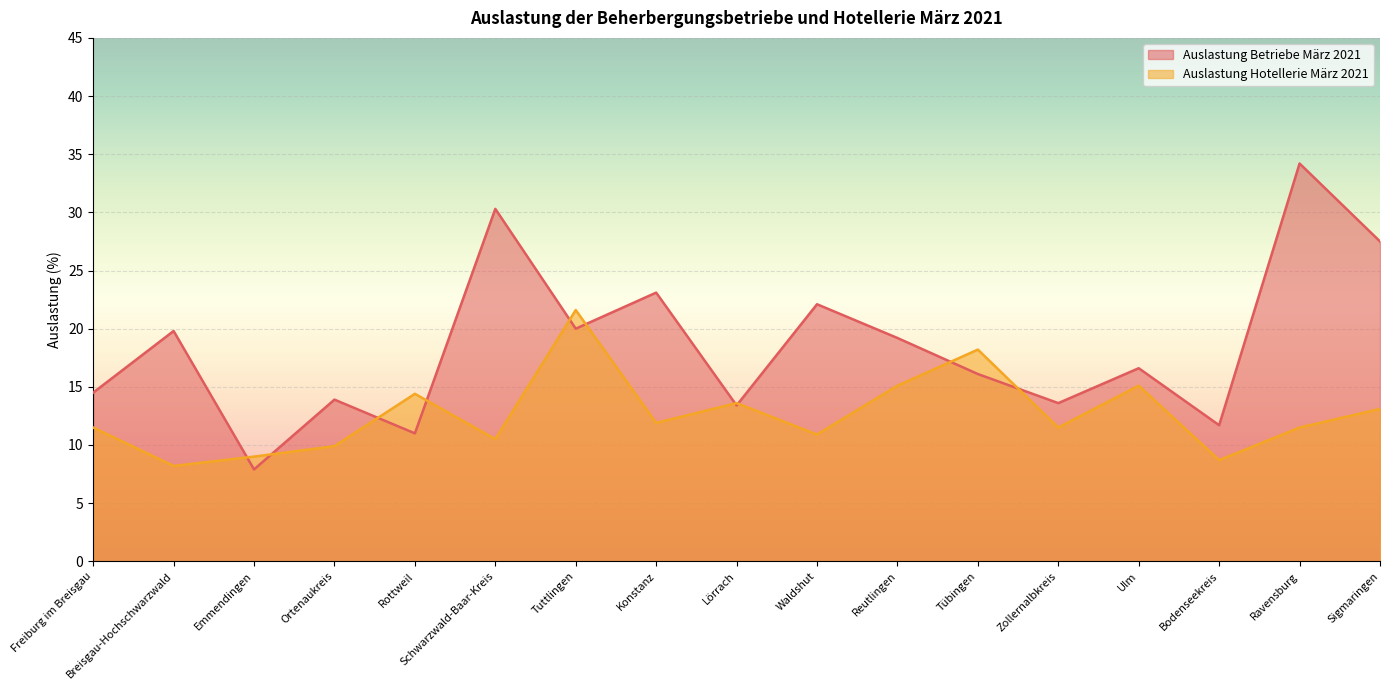

Where is Auslastung Hotellerie März 2021 nearest to the value 14?

Rottweil